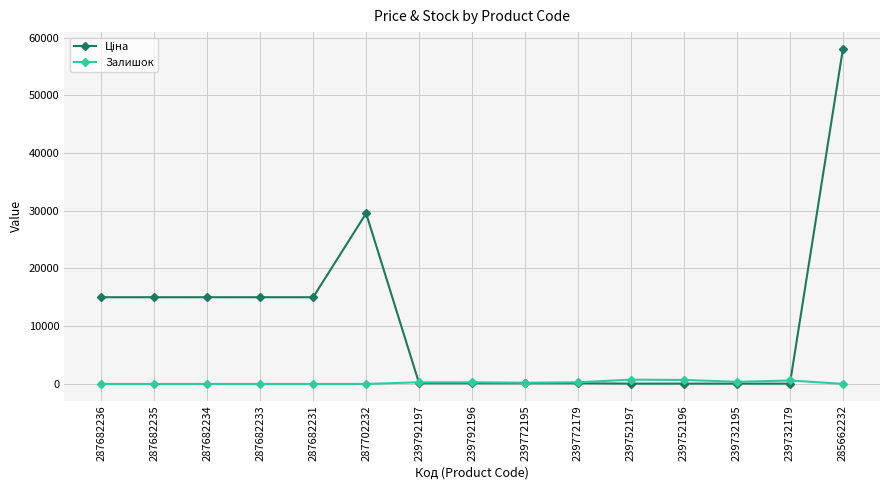

What is the sum of all Залишок values?

3511.0